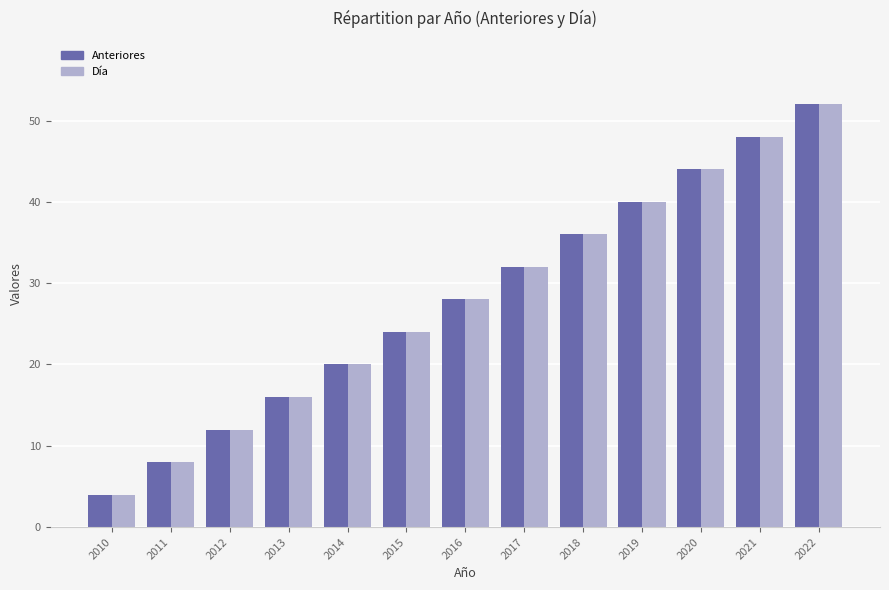

Reading left to right, what are all the values shown in this chart?

Anteriores: 2010=4	2011=8	2012=12	2013=16	2014=20	2015=24	2016=28	2017=32	2018=36	2019=40	2020=44	2021=48	2022=52
Día: 2010=4	2011=8	2012=12	2013=16	2014=20	2015=24	2016=28	2017=32	2018=36	2019=40	2020=44	2021=48	2022=52